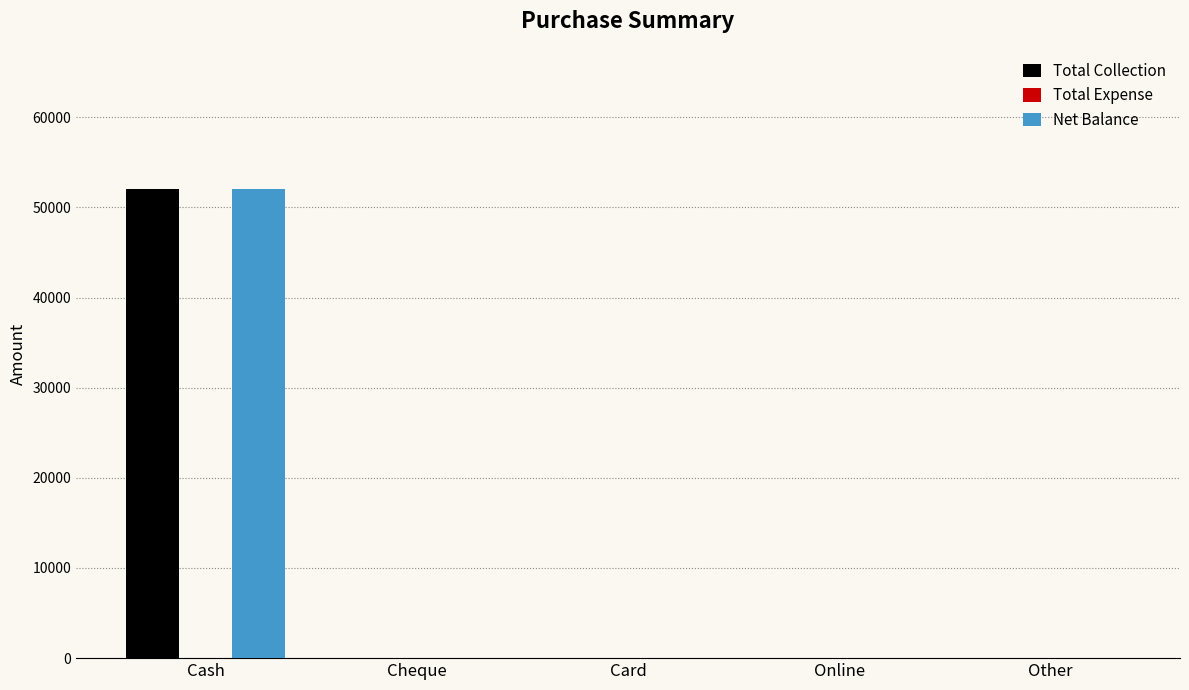

Is it true that Total Collection equals 0 at Card?

True